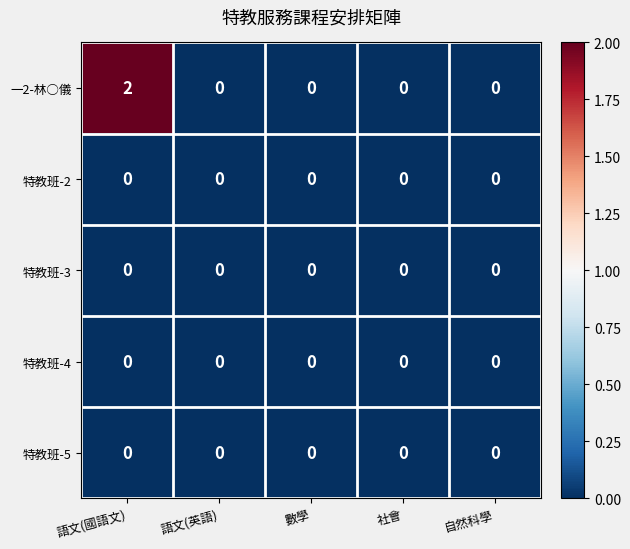

Count the number of categories in the chart.

5